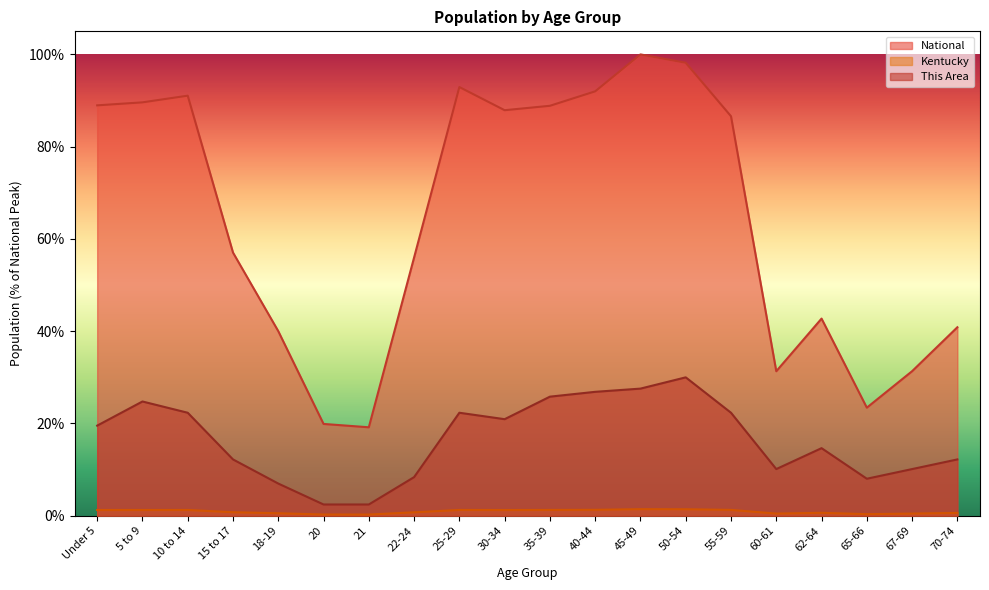

In This Area, how many points are higher than both neighbors (excluding endpoints)?

4